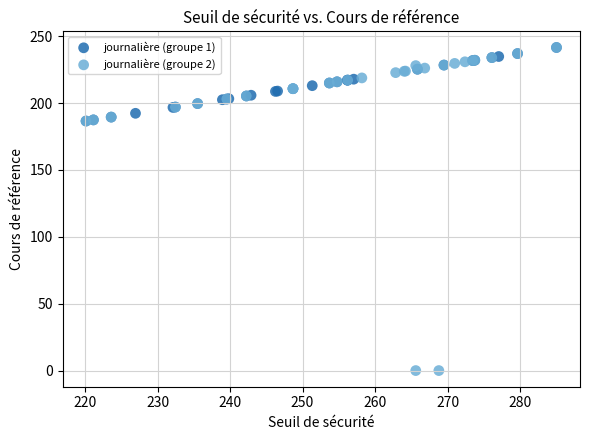

Which series has the largest Y range (max minus min)?

journalière (groupe 2)